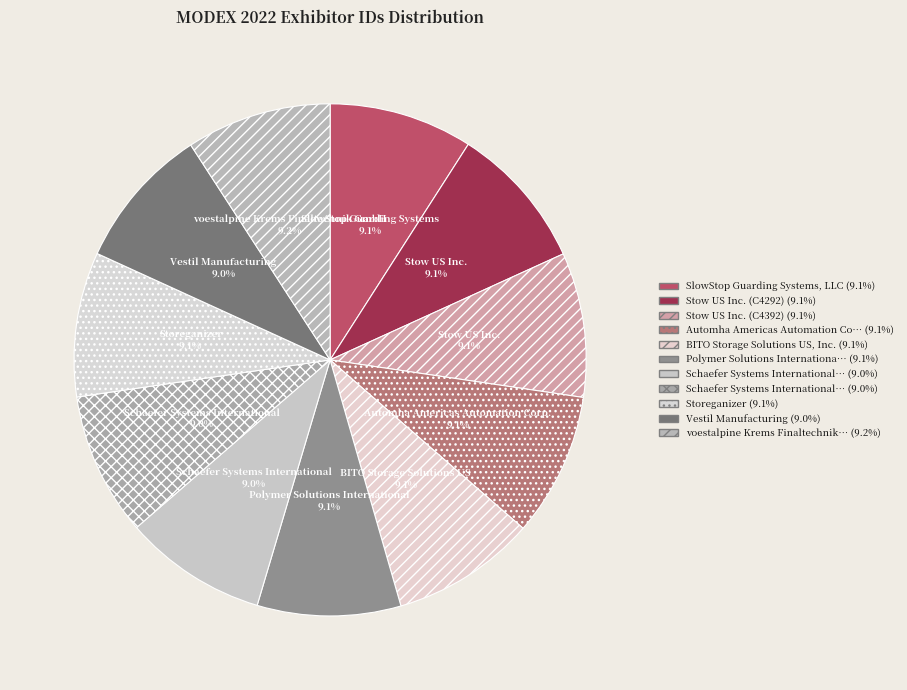

How many slices are in this pie chart?

11